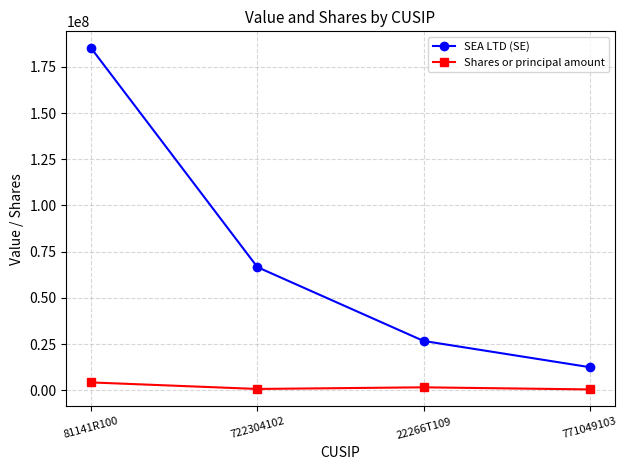

At which label does Shares or principal amount reach its peak?

81141R100